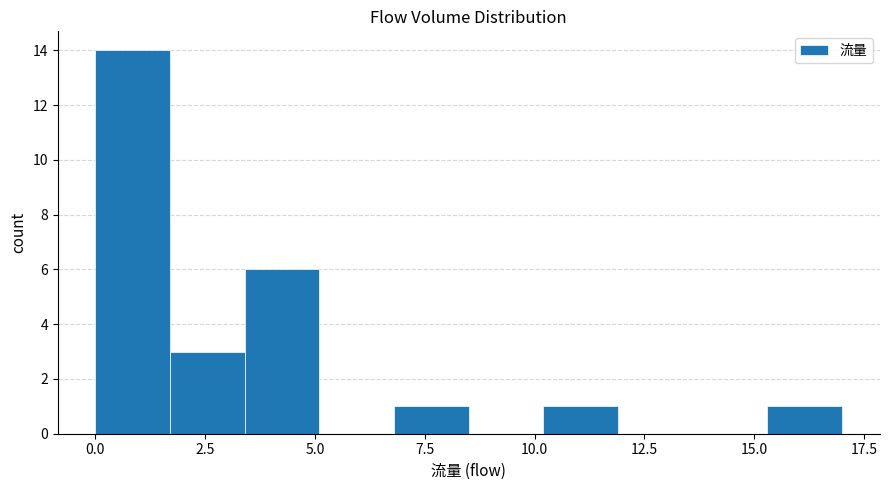

Read against the x-axis, roughly where is the centre of the tallest bar?

1.0